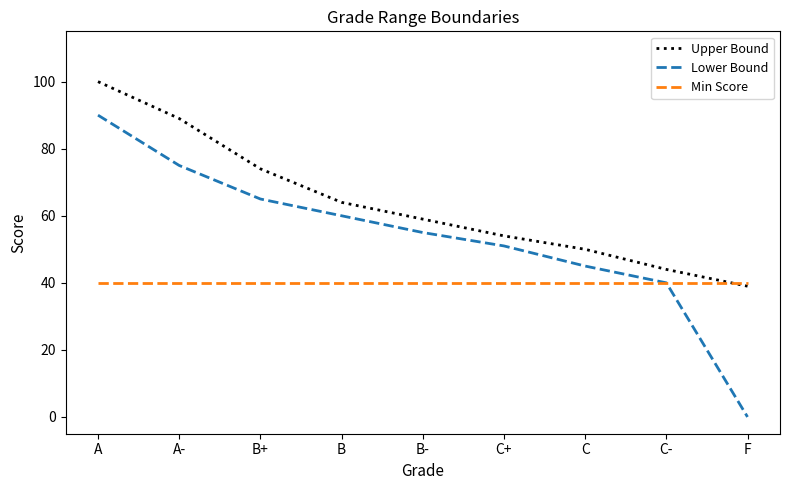

What is the approximate value of Min Score at B-?

40